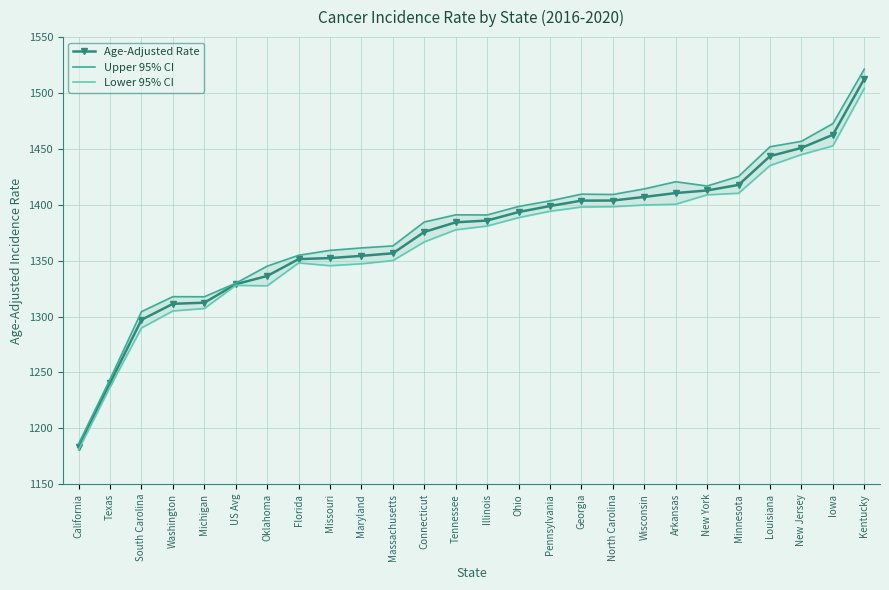

At how many categories does at least one series exceed 1318?

21